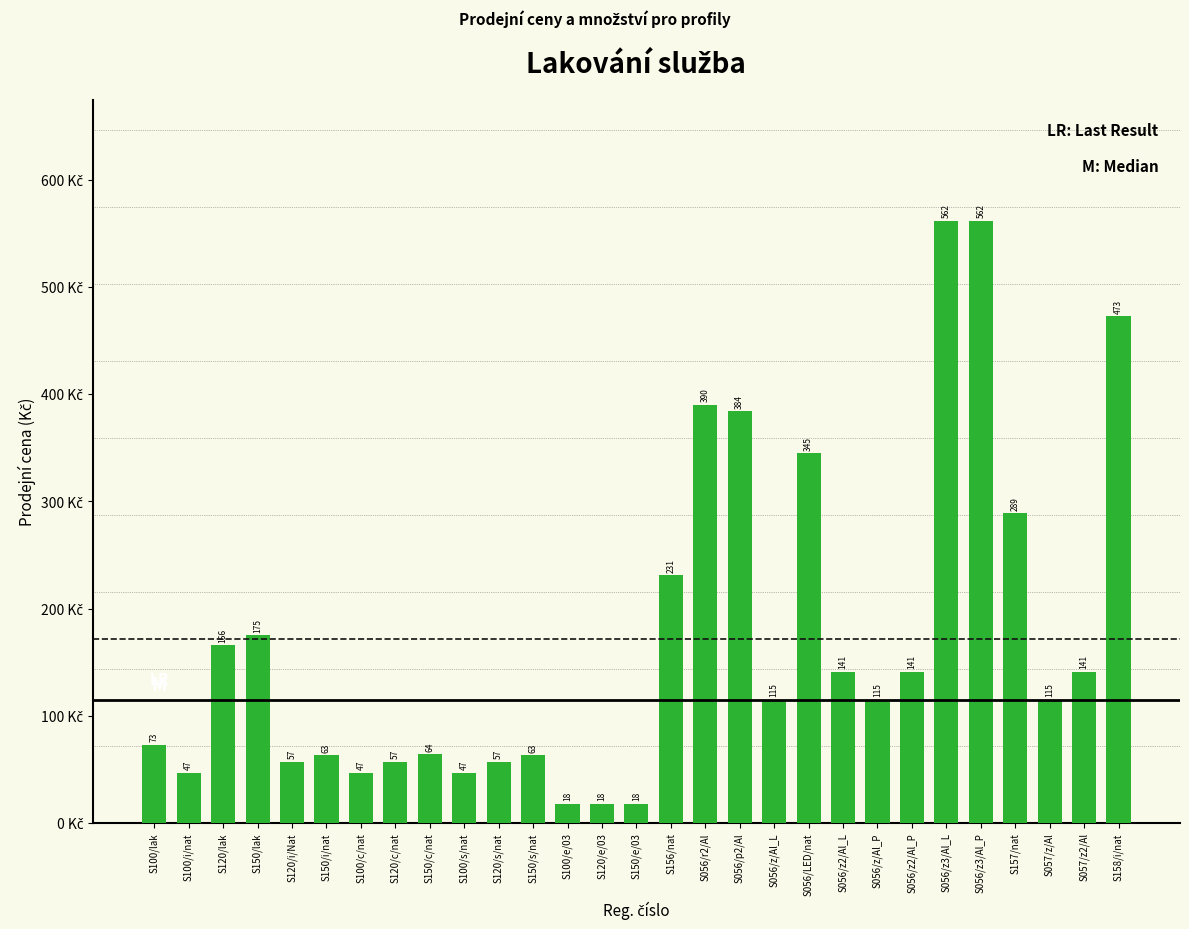

Between S100/lak and S056/p2/Al, which is larger?

S056/p2/Al